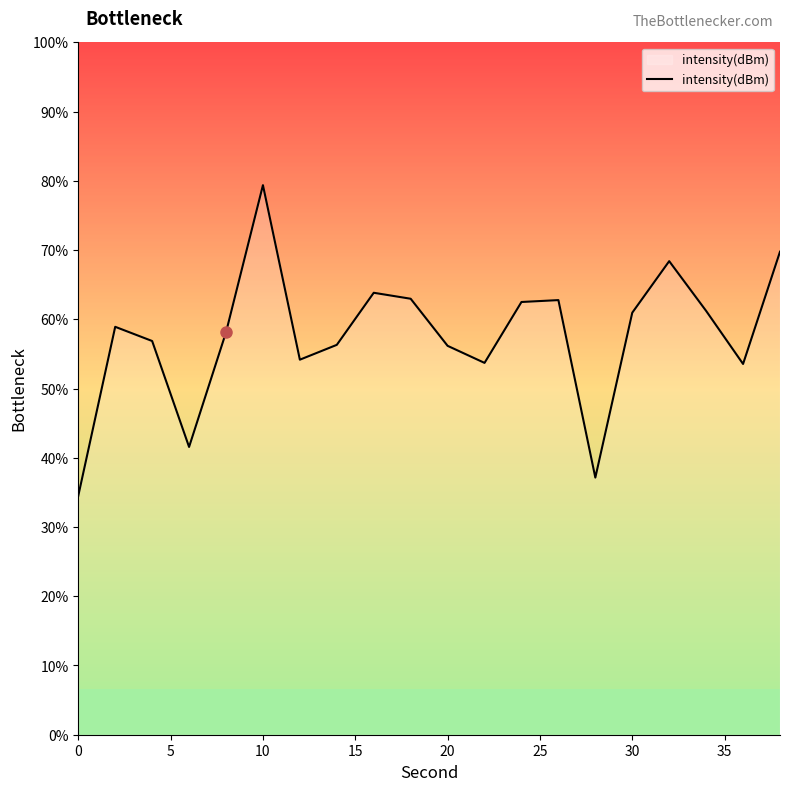

True or false: the data has more than 2 interior local peaks.

True